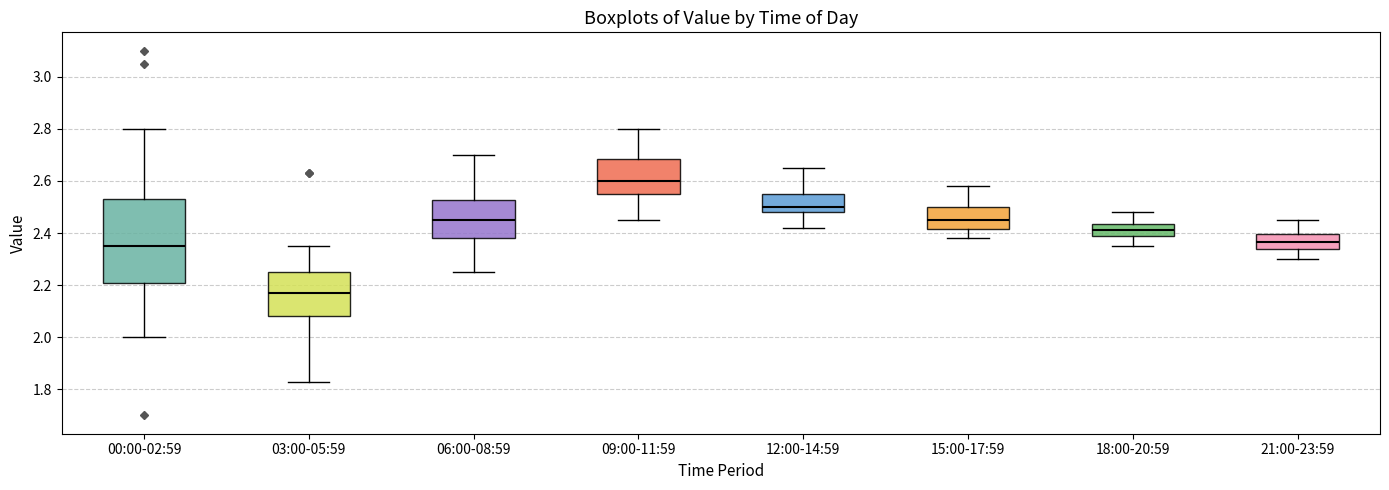

Where does the median line of the box for 18:00-20:59 sit on the y-axis? The values are not printed on the chart, so give them approximately, as read against the axis.

2.42